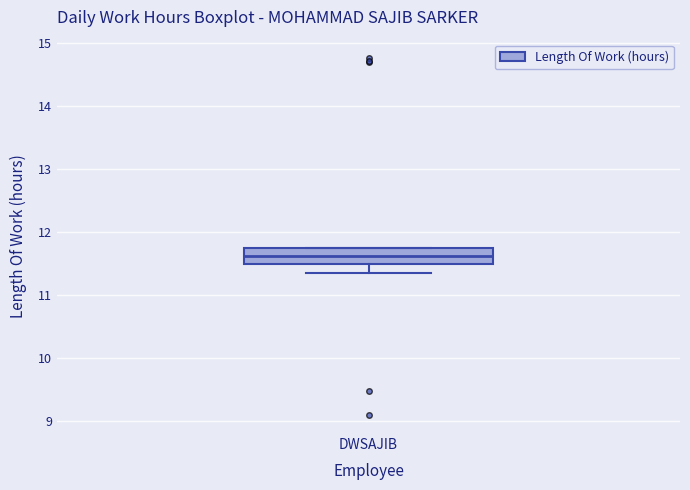

Read this box plot against the y-axis: the position of the median line, the range covered by the box, and the ends of both whiskers. The values are not printed on the chart, so give them approximately, as read against the axis.

median 11.6, box 11.5 to 11.7, whiskers 11.4 to 11.8